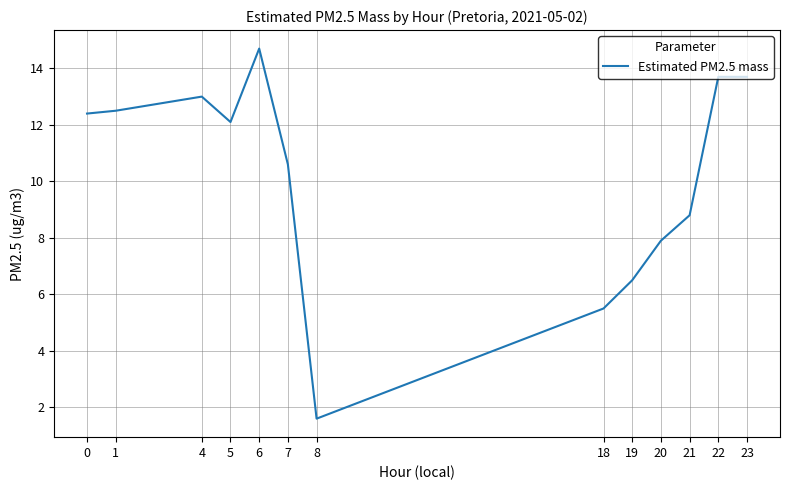

Does the chart display data point markers on the line(s)?

No